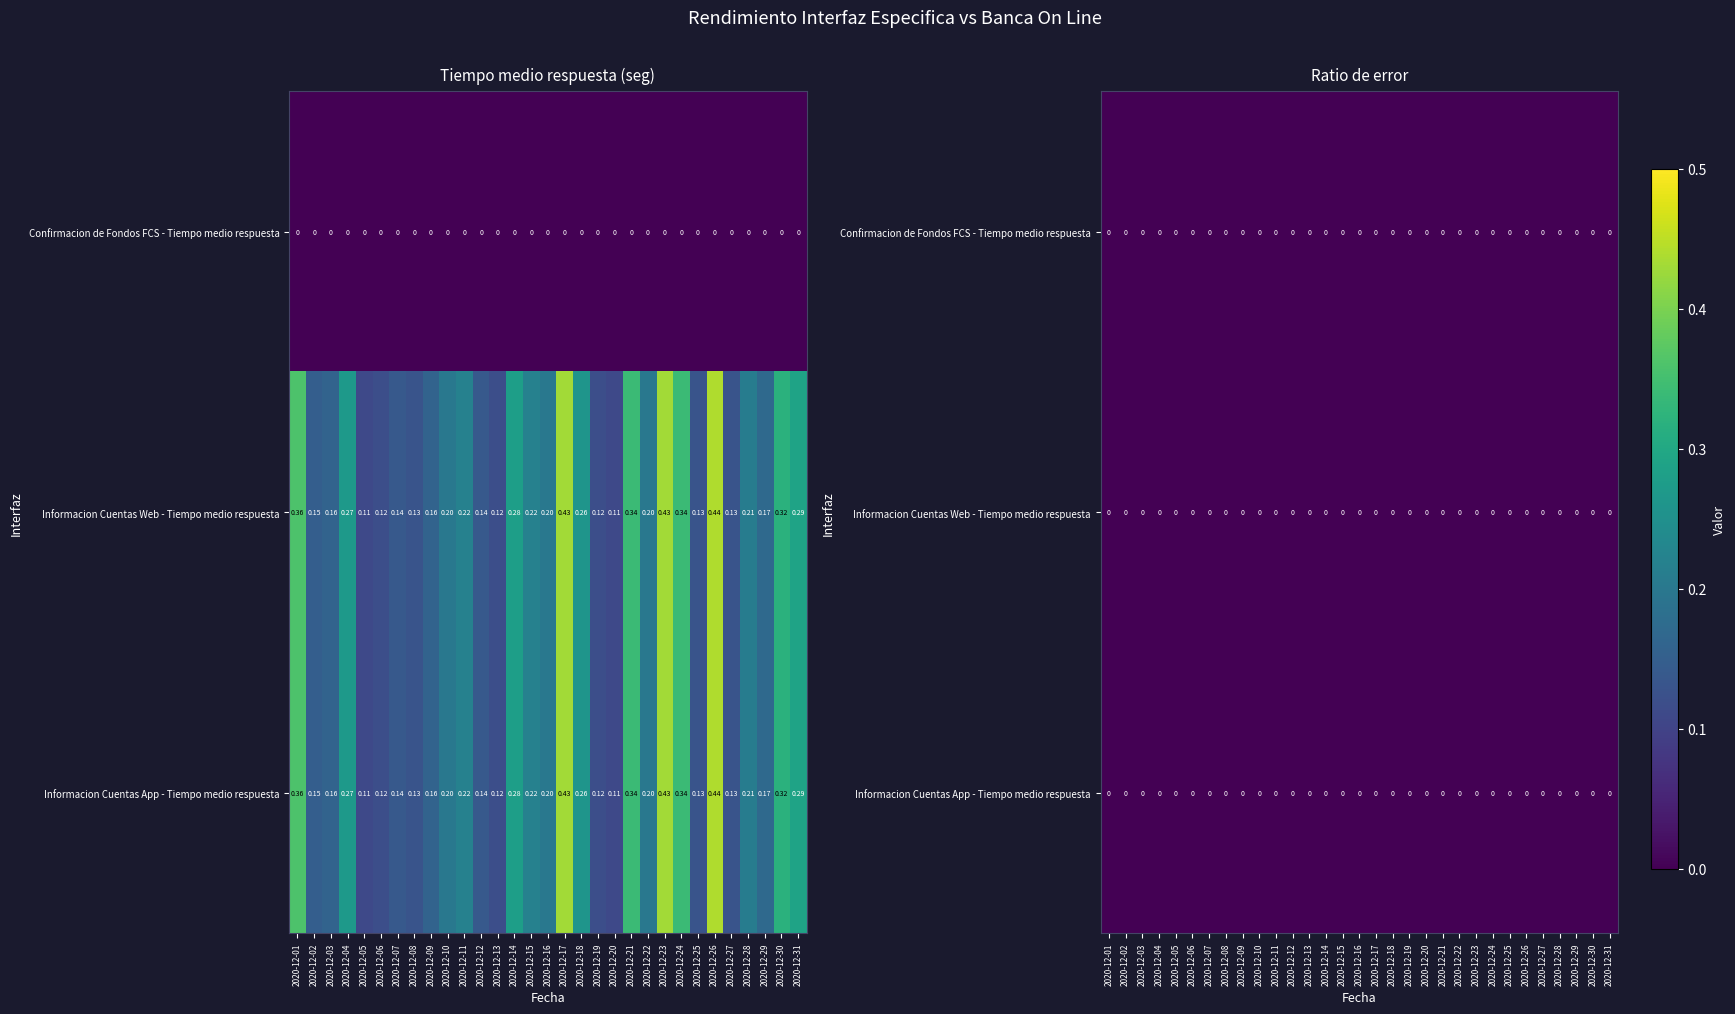

Rank the categories by Informacion Cuentas Web - Tiempo medio respuesta value from highest to lowest.

2020-12-26, 2020-12-17, 2020-12-23, 2020-12-01, 2020-12-21, 2020-12-24, 2020-12-30, 2020-12-31, 2020-12-14, 2020-12-04, 2020-12-18, 2020-12-11, 2020-12-15, 2020-12-28, 2020-12-10, 2020-12-16, 2020-12-22, 2020-12-29, 2020-12-03, 2020-12-09, 2020-12-02, 2020-12-07, 2020-12-12, 2020-12-08, 2020-12-25, 2020-12-27, 2020-12-06, 2020-12-13, 2020-12-19, 2020-12-05, 2020-12-20